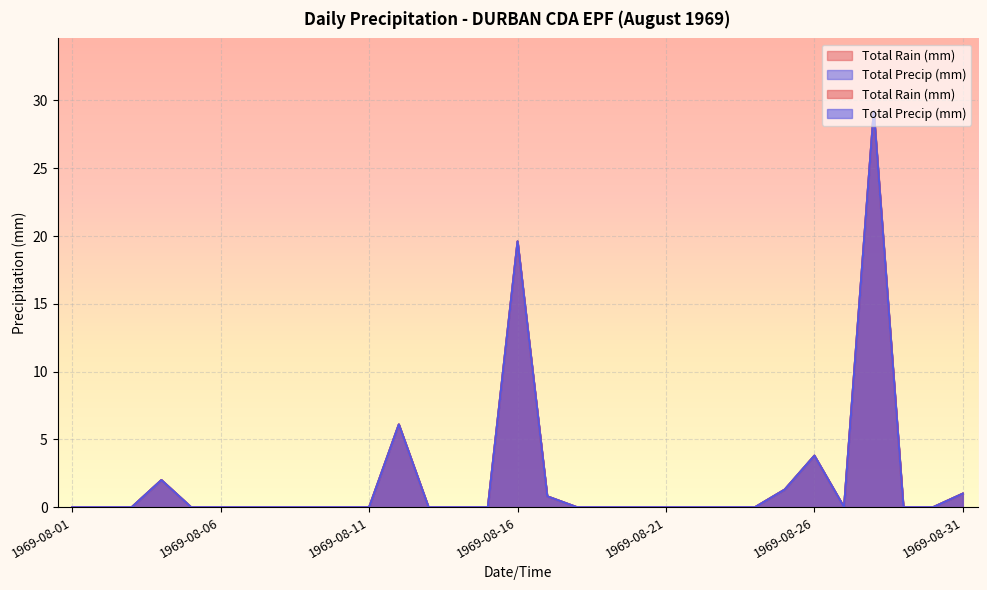

True or false: Total Precip (mm) and Total Rain (mm) intersect in this chart.

False